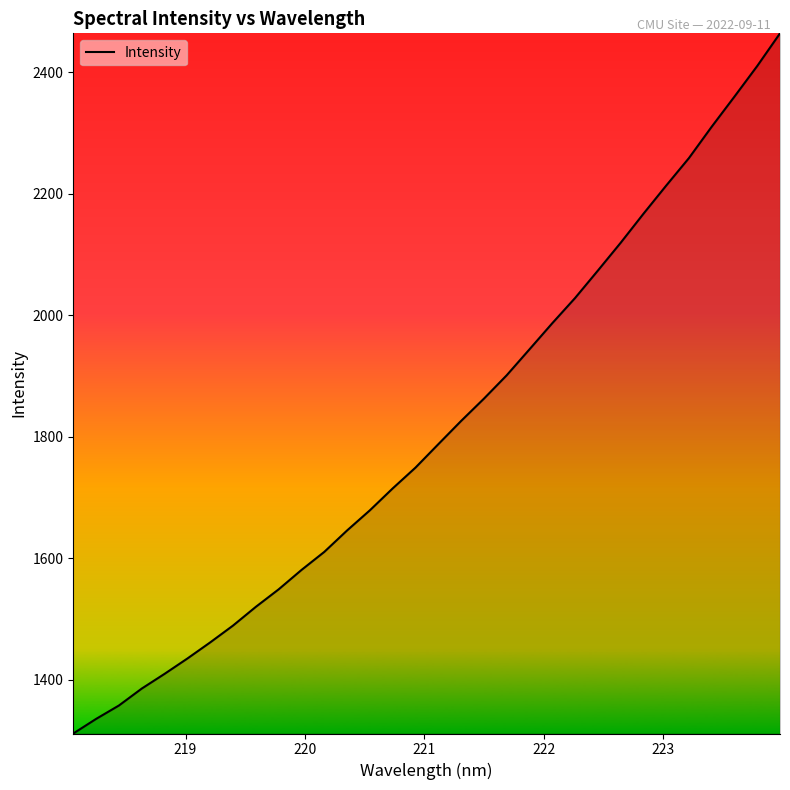

What is the greatest value displayed?

2464.1